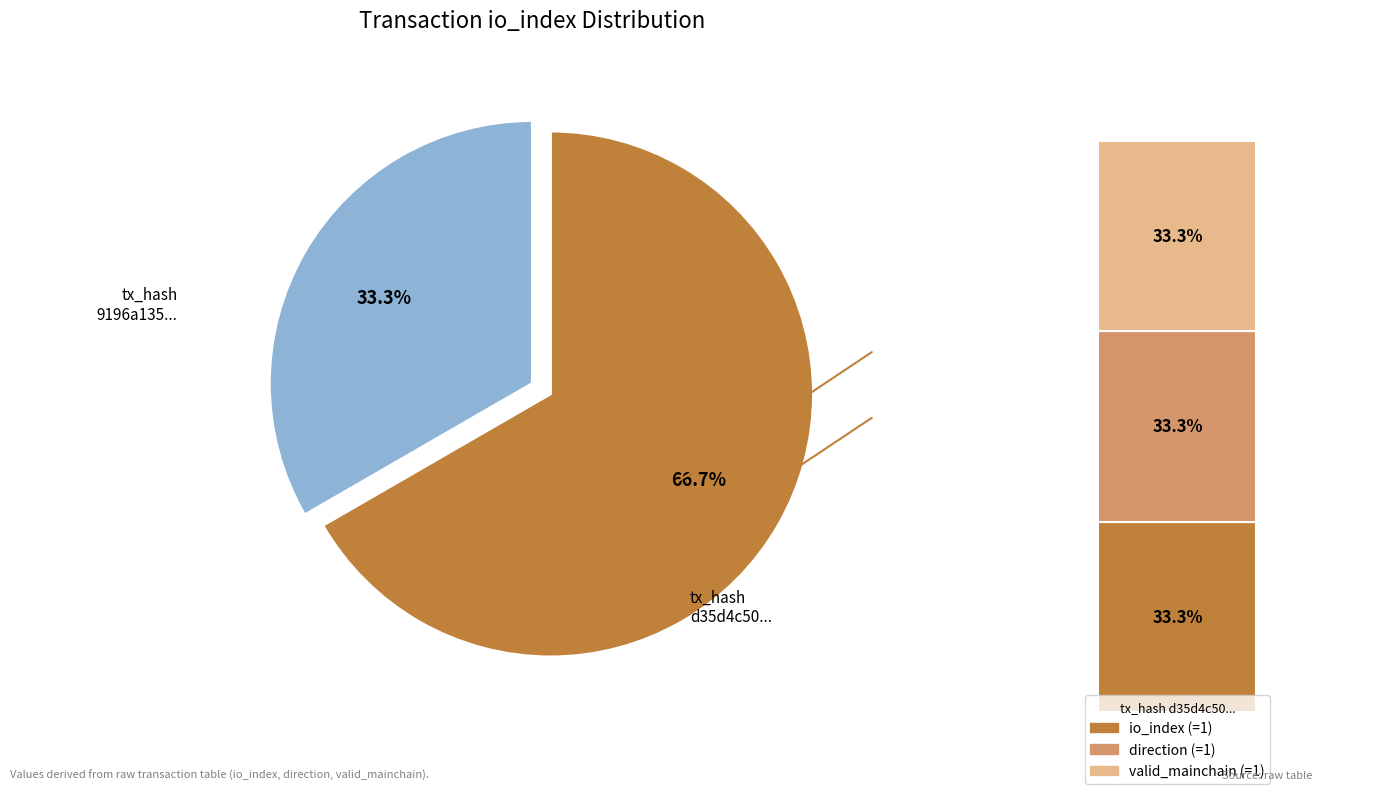

Does tx_hash_0 account for over 50% of the chart?

No